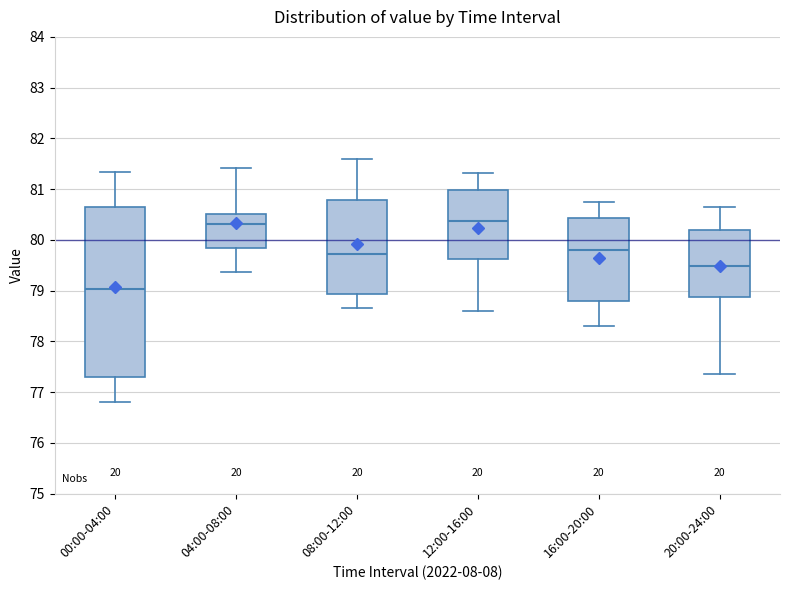

Comparing the boxes themselves (not the whiskers), which one is the tallest?

00:00-04:00